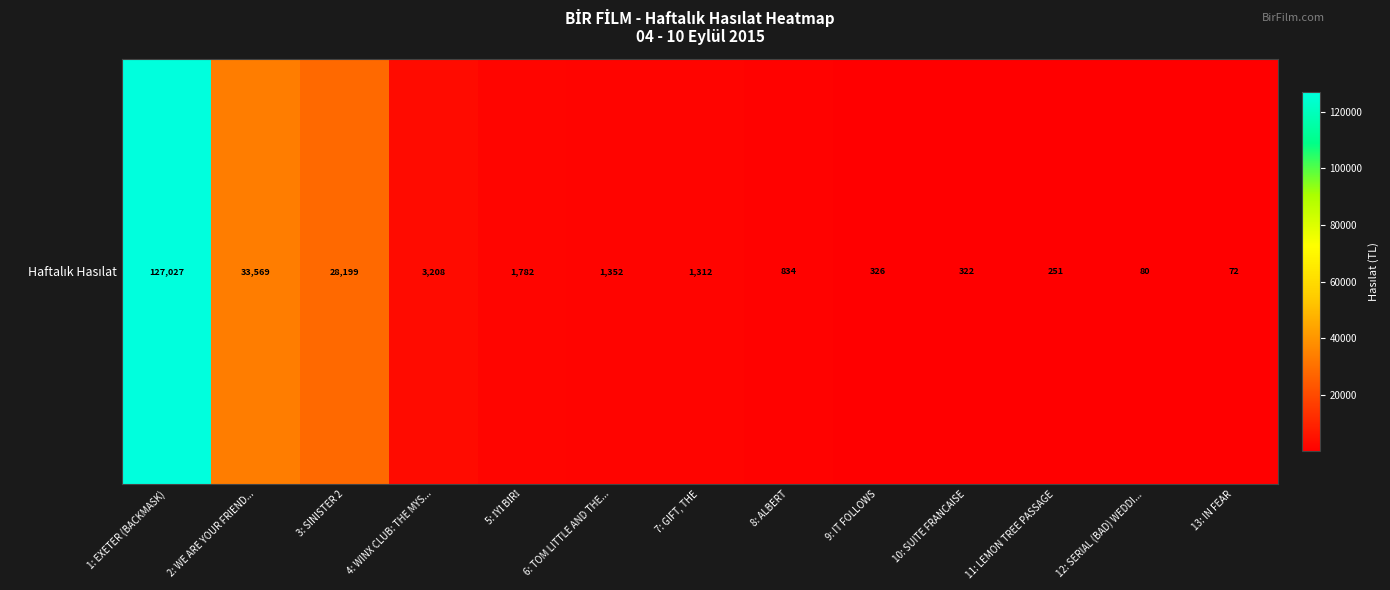

What is the change in value from 11: LEMON TREE PASSAGE to 12: SERIAL (BAD) WEDDI...?

-171.0